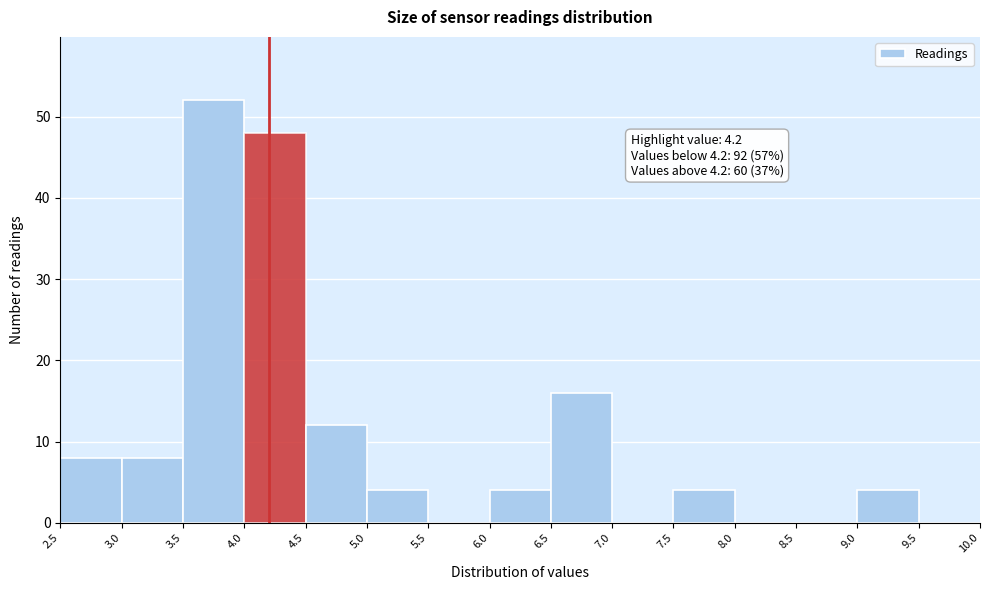

Over which range of the x-axis is the bar tallest?

3.5 to 4.0